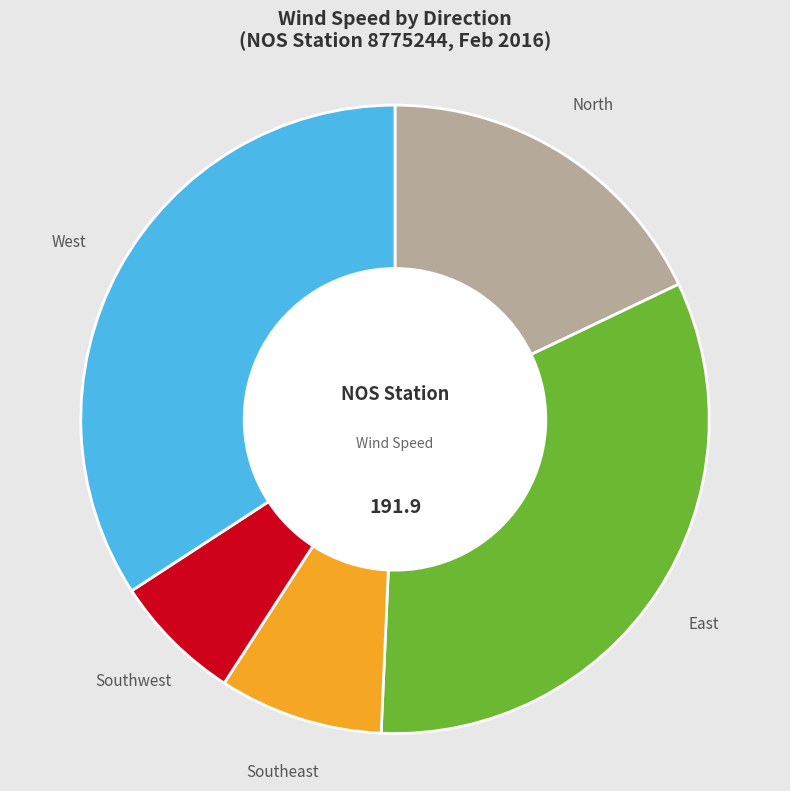

What is the ratio of the value at Southeast to the value at East?

0.3